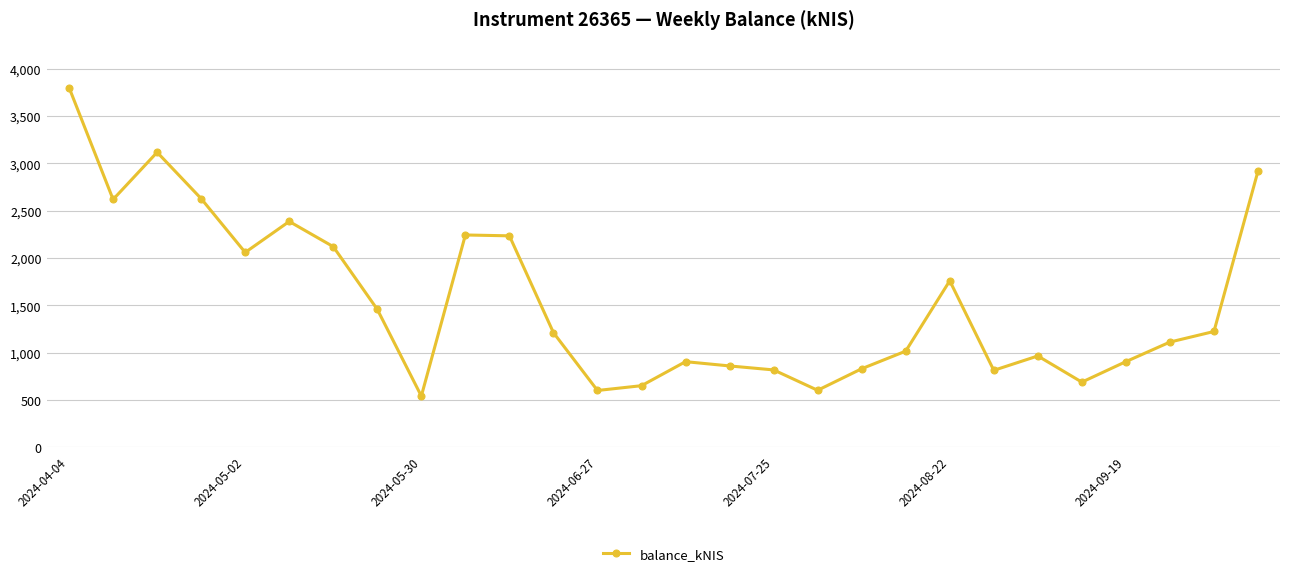

What is the maximum value shown in the chart?

3801.8